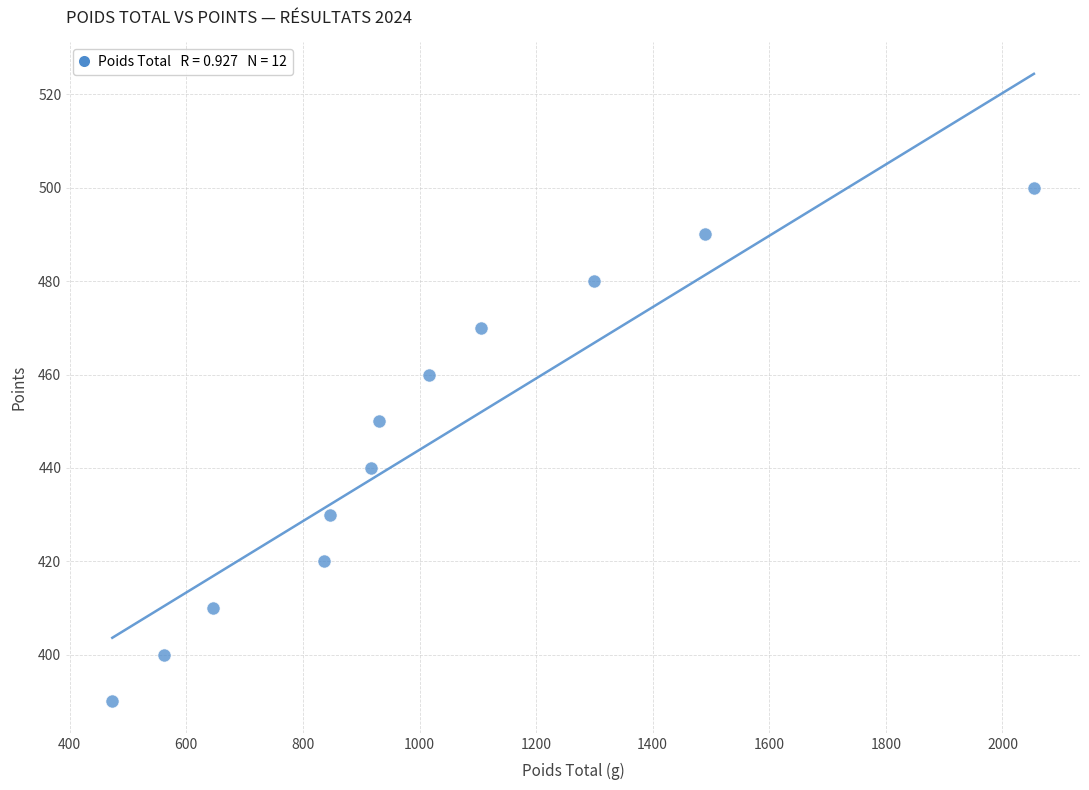

What is the range of X values (max minus min)?

1581